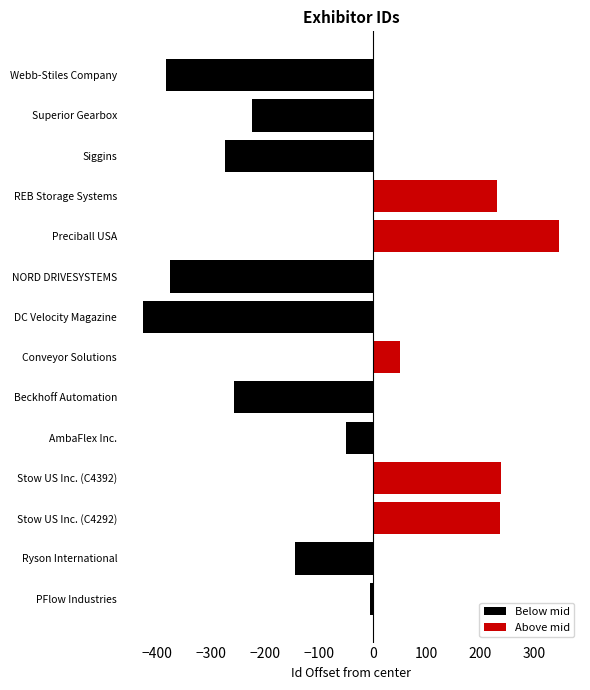

What is the minimum value shown in the chart?

-427